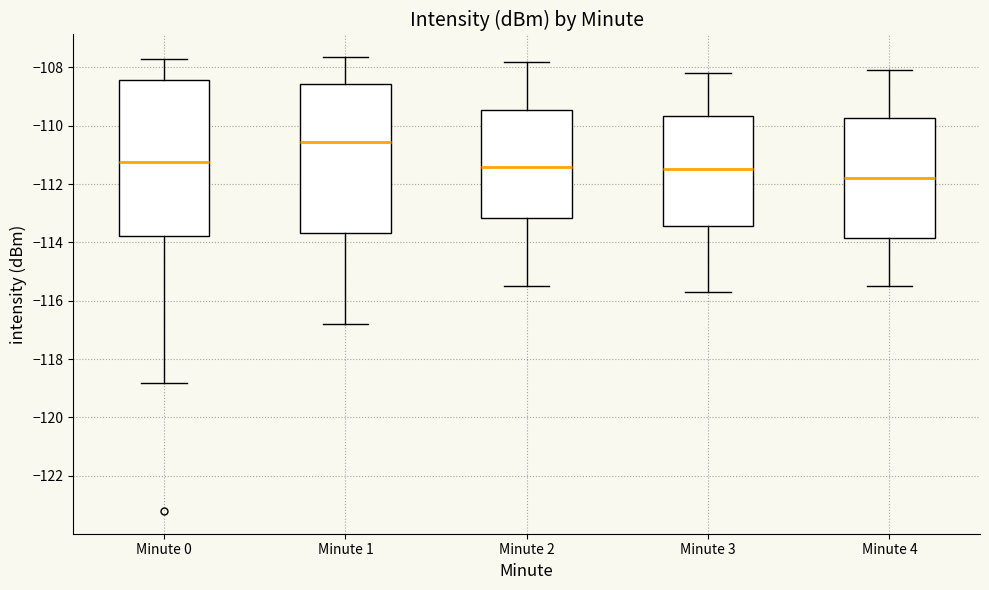

Where is the lower edge of the box for Minute 4 on the y-axis? The values are not printed on the chart, so give them approximately, as read against the axis.

-113.8